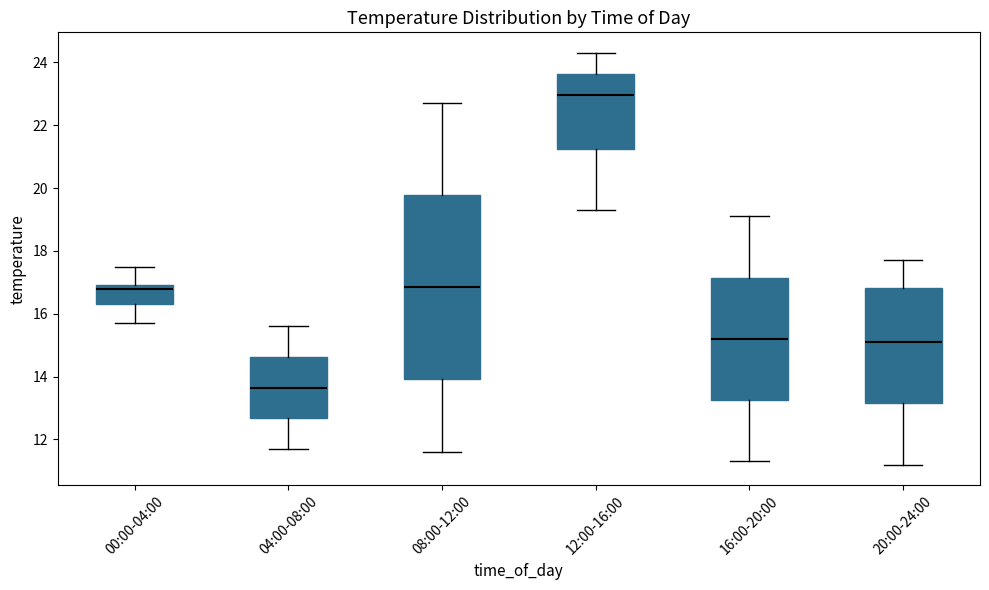

Reading left to right, read every box against the y-axis: the position of its median line, the range the box covers, and the ends of its whiskers. The values are not printed on the chart, so give them approximately, as read against the axis.

00:00-04:00: median 16.8, box 16.4 to 17.0, whiskers 15.8 to 17.6
04:00-08:00: median 13.6, box 12.6 to 14.6, whiskers 11.8 to 15.6
08:00-12:00: median 16.8, box 14.0 to 19.8, whiskers 11.6 to 22.8
12:00-16:00: median 23.0, box 21.2 to 23.6, whiskers 19.4 to 24.4
16:00-20:00: median 15.2, box 13.2 to 17.2, whiskers 11.4 to 19.2
20:00-24:00: median 15.2, box 13.2 to 16.8, whiskers 11.2 to 17.8